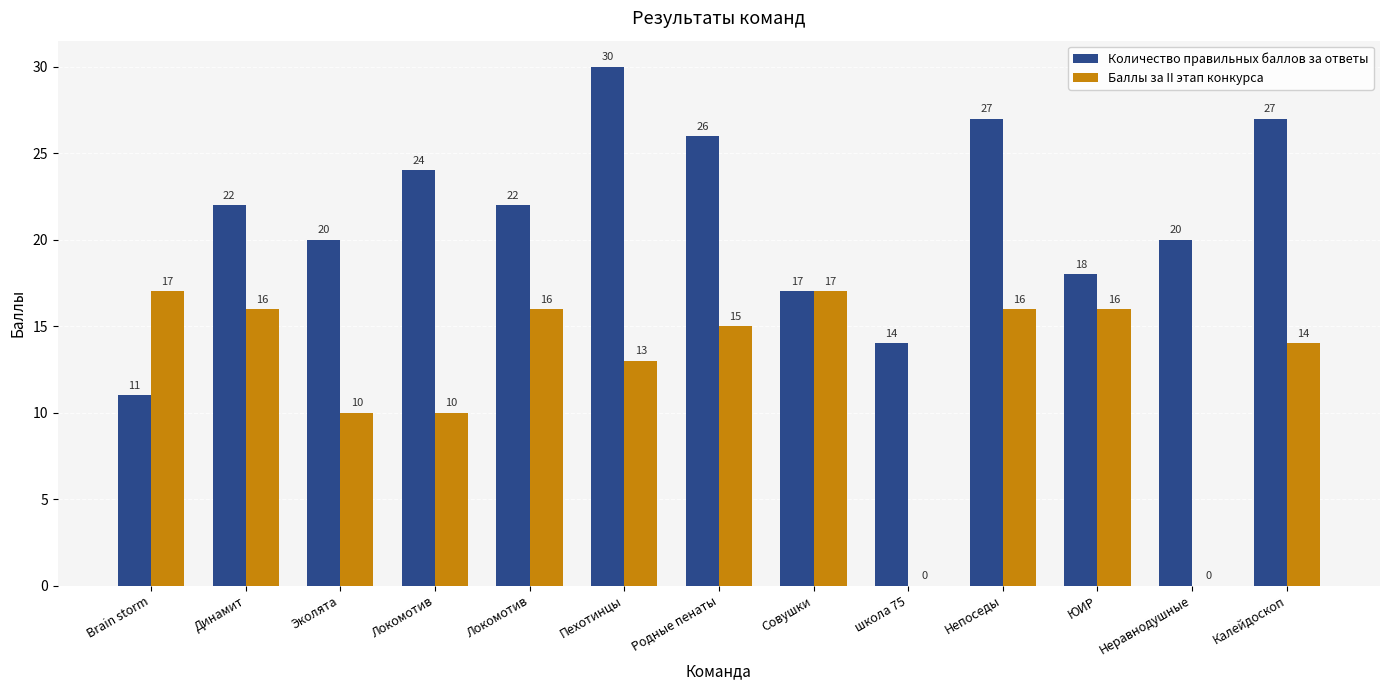

Is it true that Количество правильных баллов за ответы equals 13 at Неравнодушные?

False